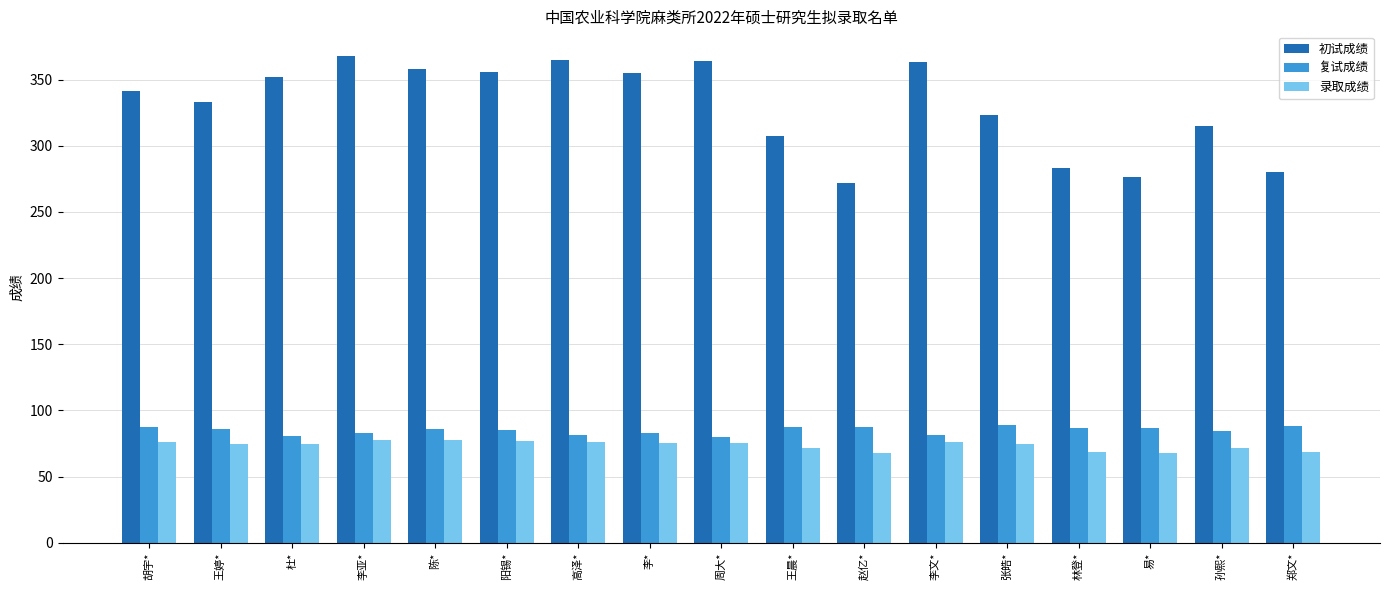

The value of 录取成绩 at 李亚* is 106.5. True or false?

False